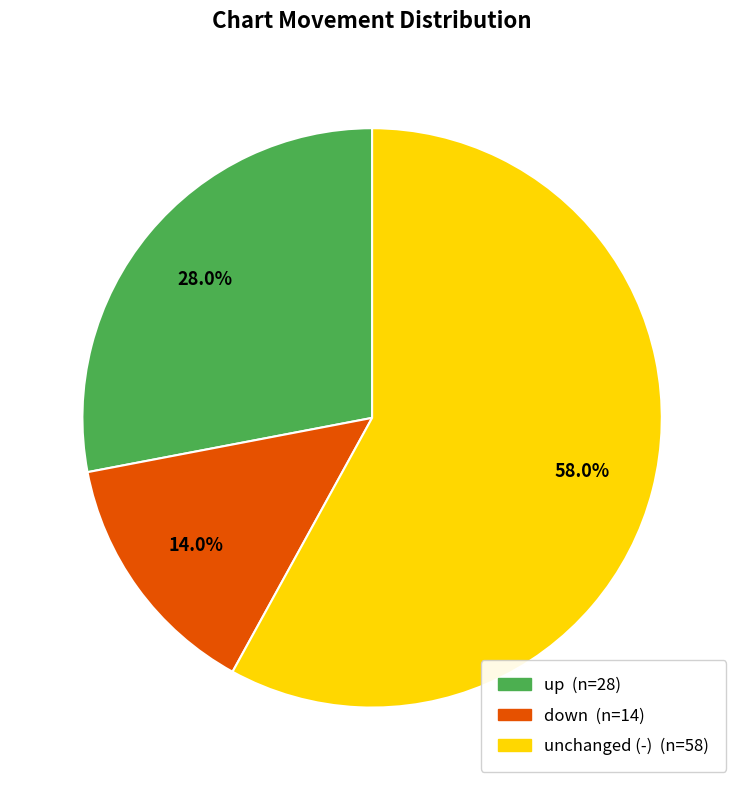

Is there any slice that represents more than half of the pie?

Yes